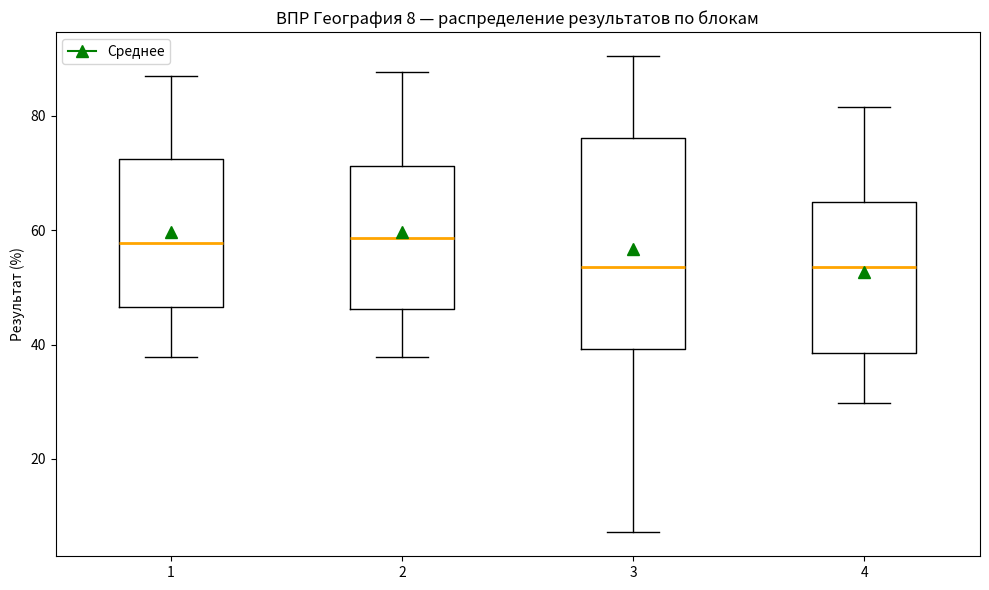

Which box is the tallest, from its lower edge to its upper edge?

3